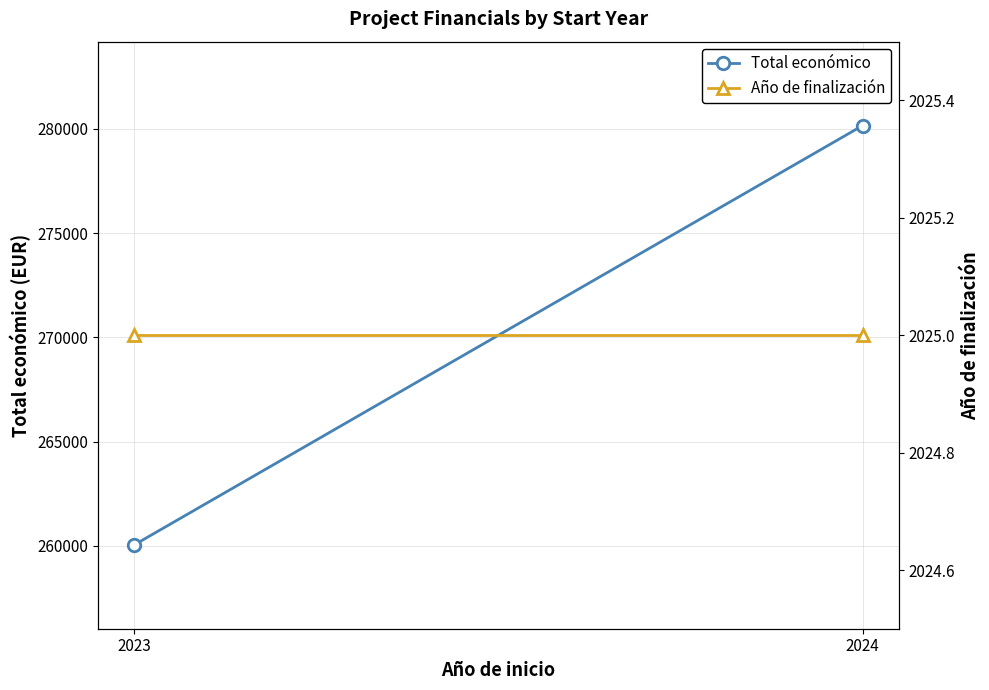

Read the Año de finalización value at 2023.

2025.0